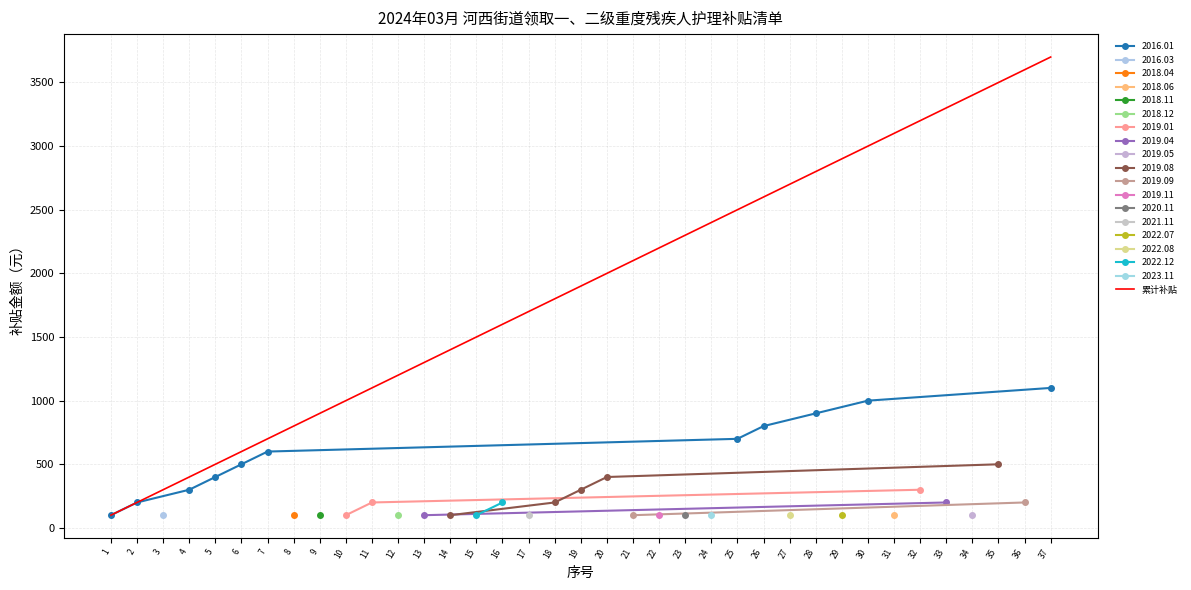

True or false: the data shows 1852 at 27.

False